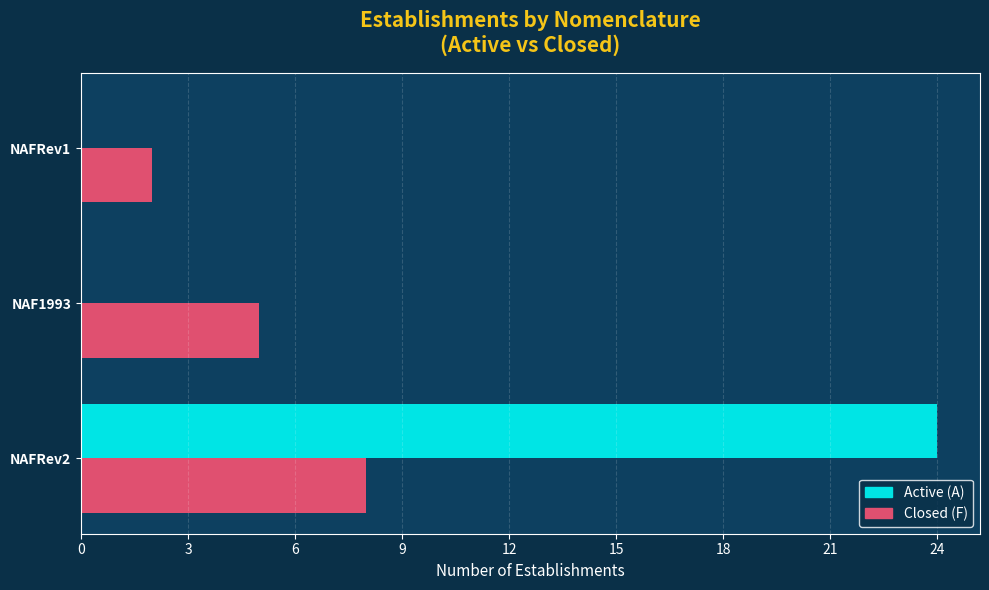

Is the value of Active (A) at NAFRev1 greater than the value of Closed (F) at NAFRev2?

No